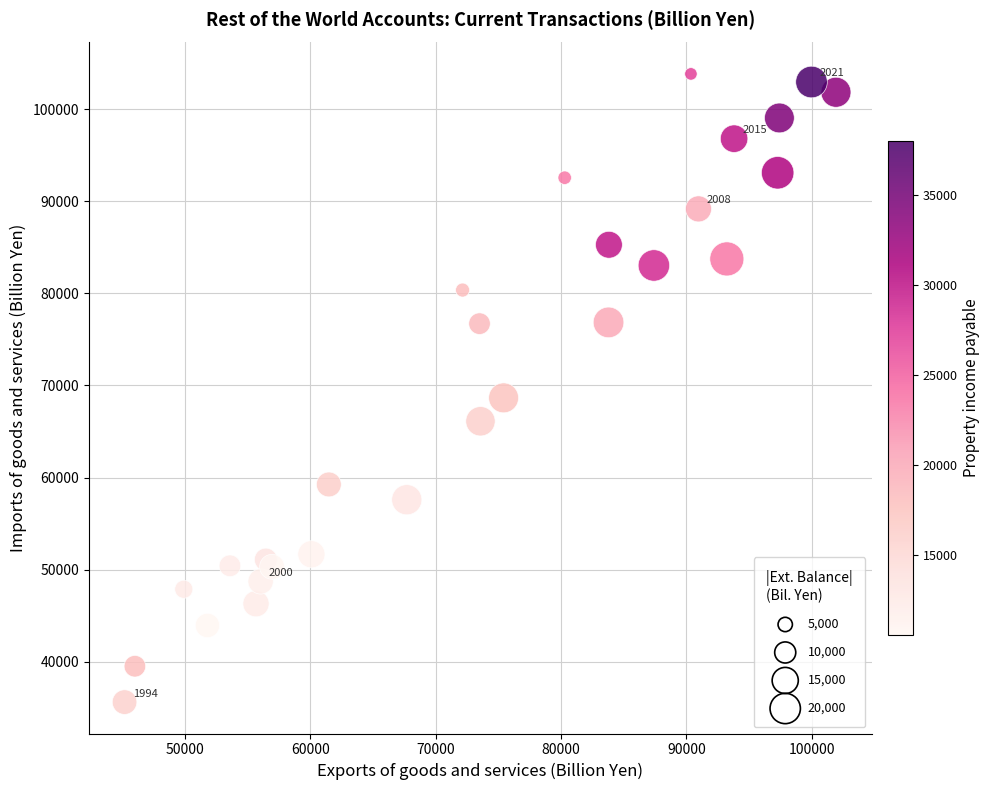

What is the range of Y values (max minus min)?

68215.2